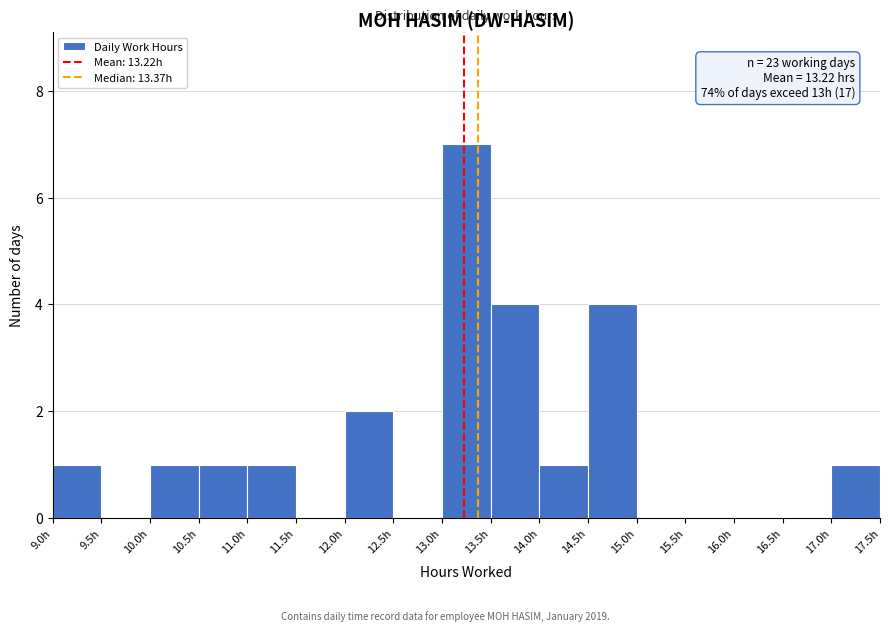

Over which range of the x-axis is the bar tallest?

13.0 to 13.5